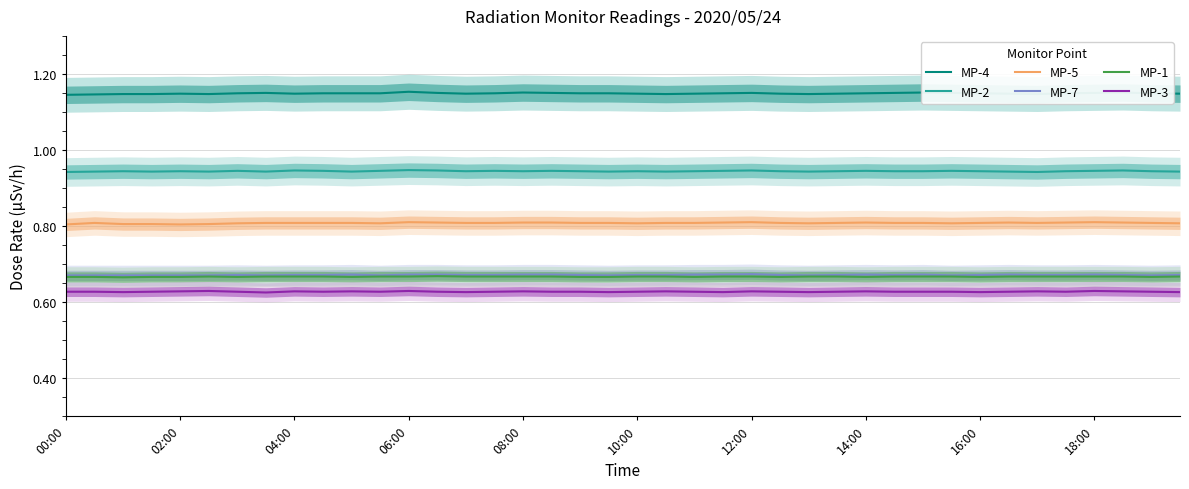

Count the MP-7 values in the range 0 to 1.

40